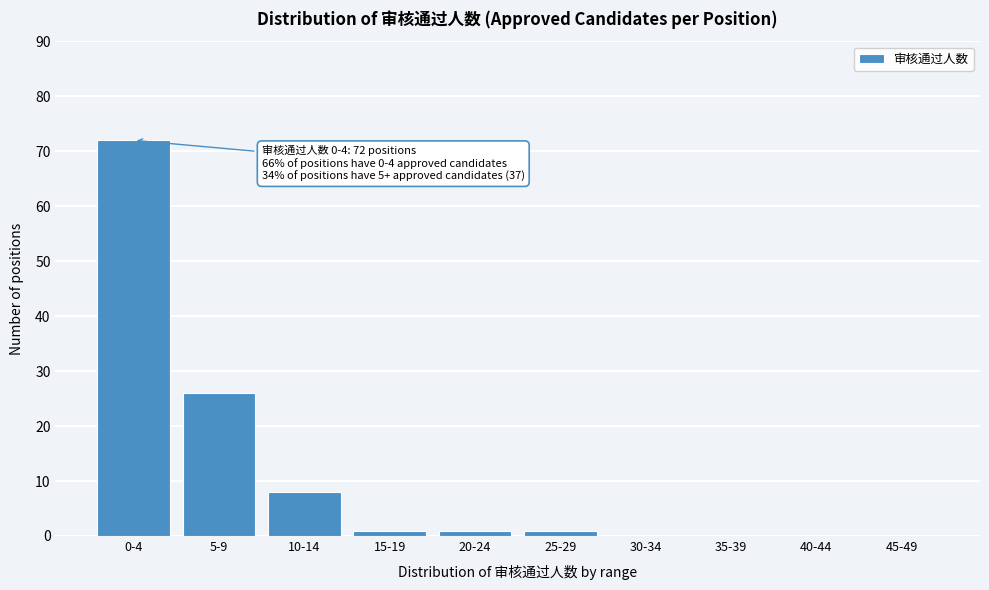

Reading left to right, transcribe all the data shown in this chart.

0-4=72	5-9=26	10-14=8	15-19=1	20-24=1	25-29=1	30-34=0	35-39=0	40-44=0	45-49=0